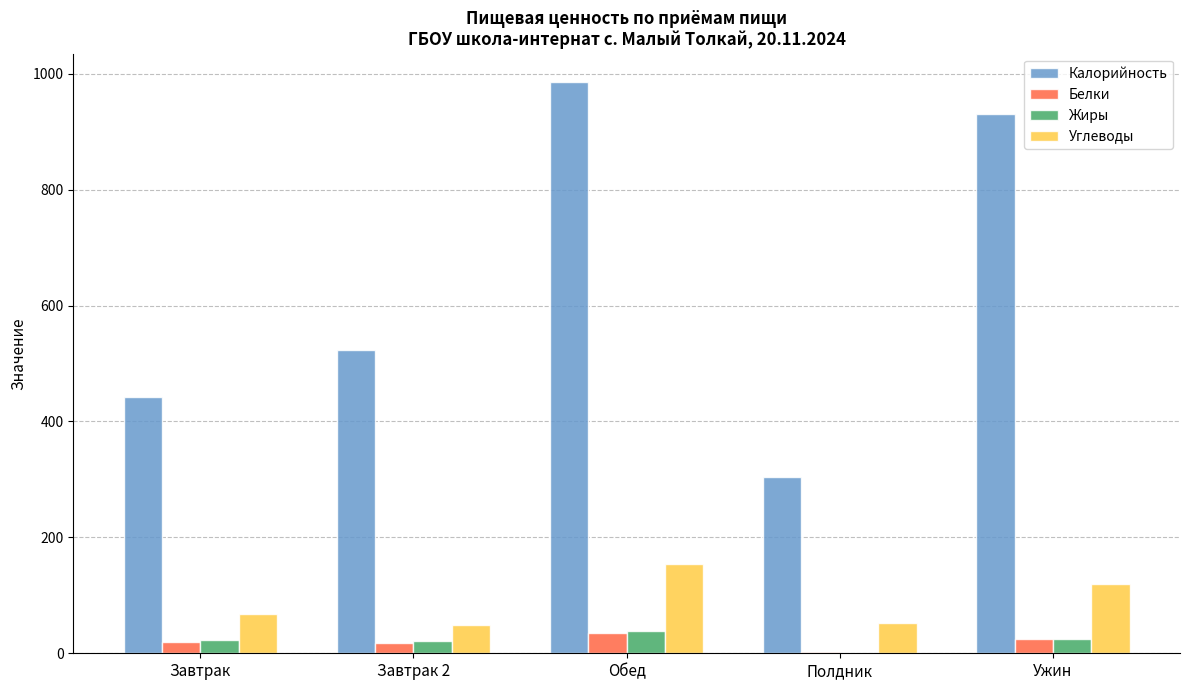

Is the value of Углеводы at Ужин greater than the value of Жиры at Завтрак?

Yes